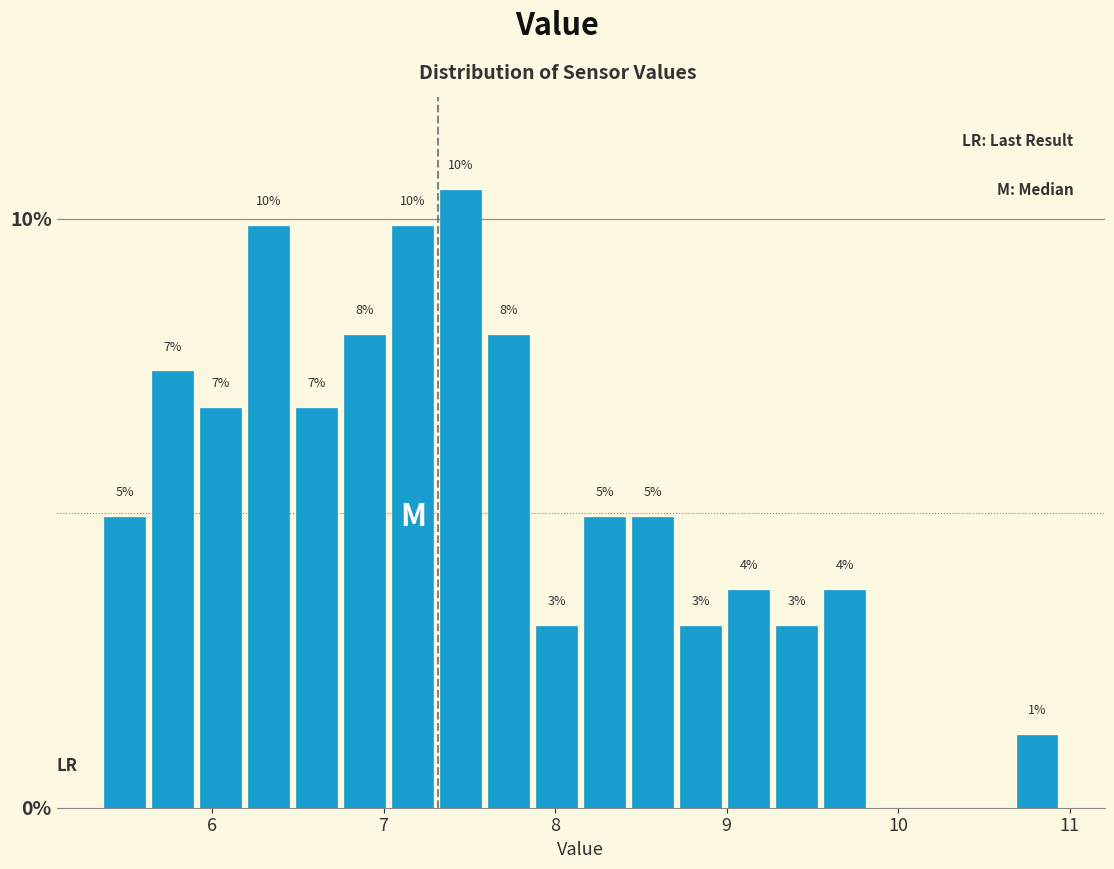

Read against the x-axis, roughly where is the centre of the tallest bar?

7.5